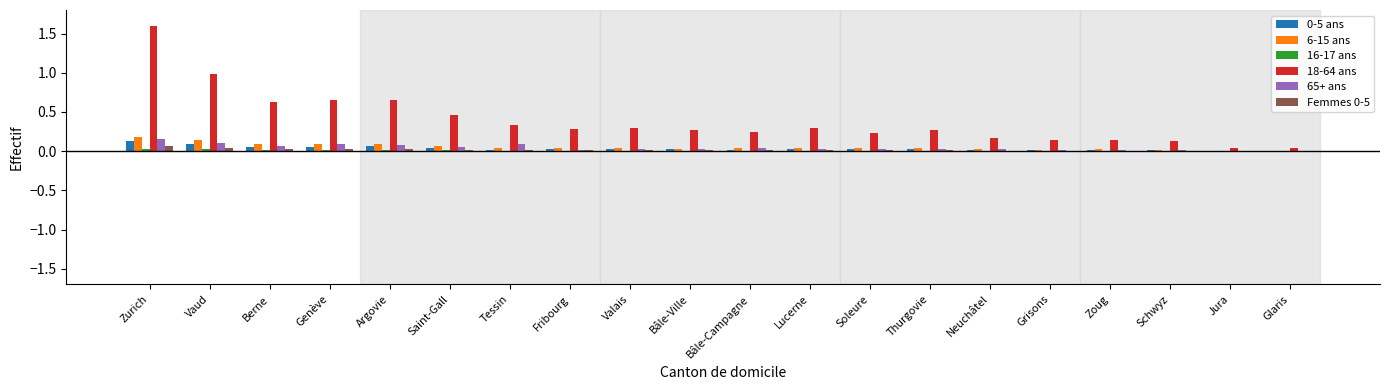

Which label corresponds to the largest value in the chart?

Zurich